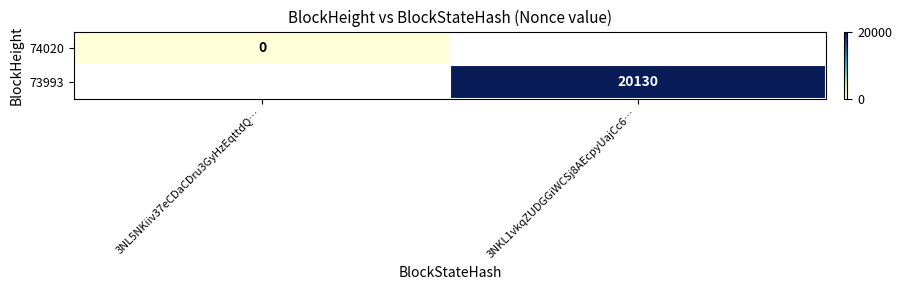

True or false: 73993 has a value of 28838 at 3NKL1vkqZUDGGiWCSj8AEcpyUajCc6….

False